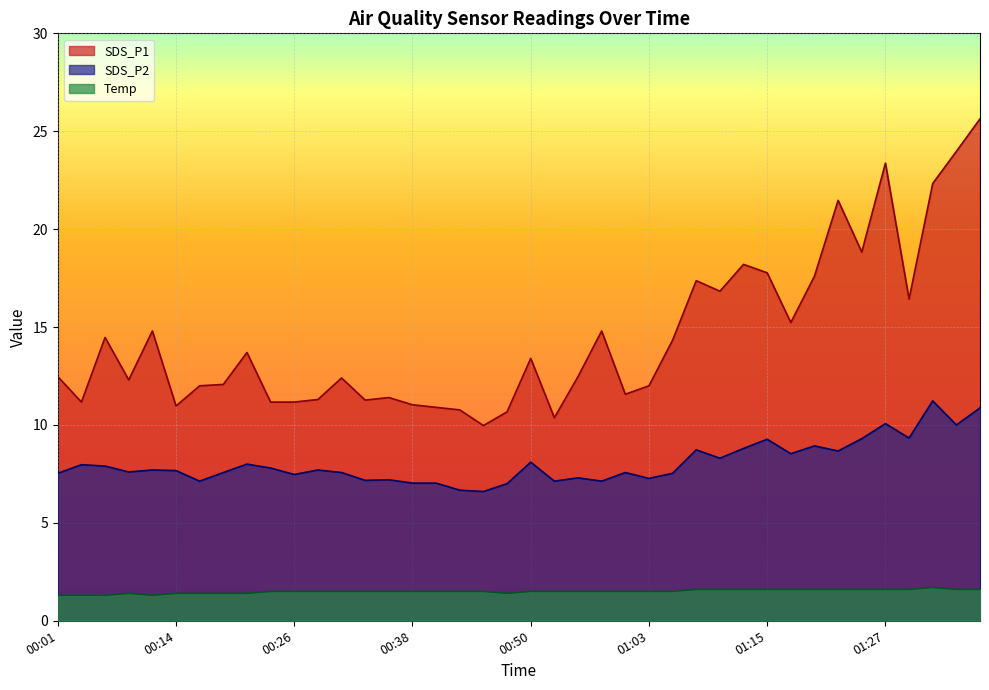

What position from the right is 00:04?

39